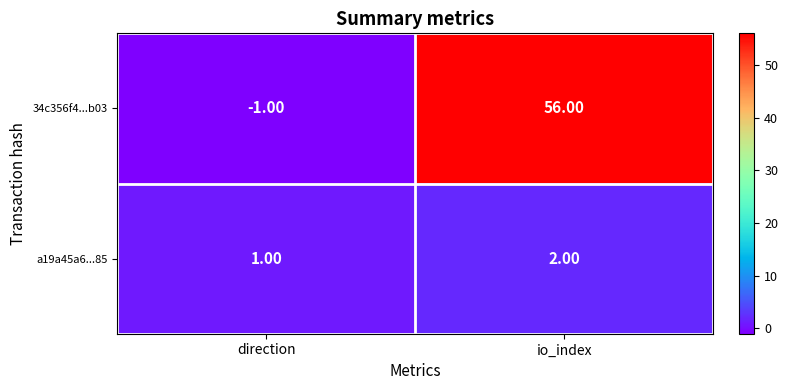

Which category has the lowest value across all series?

direction